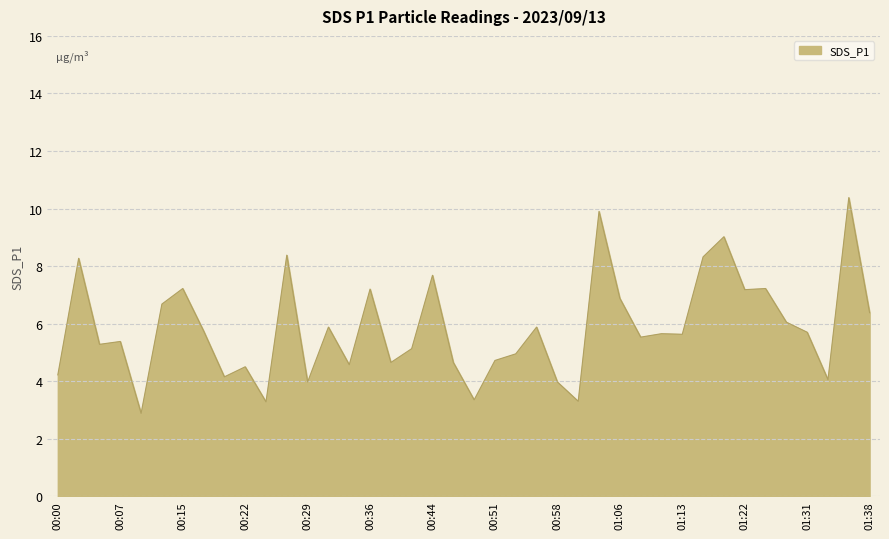

What is the difference between the maximum and minimum values?

7.5